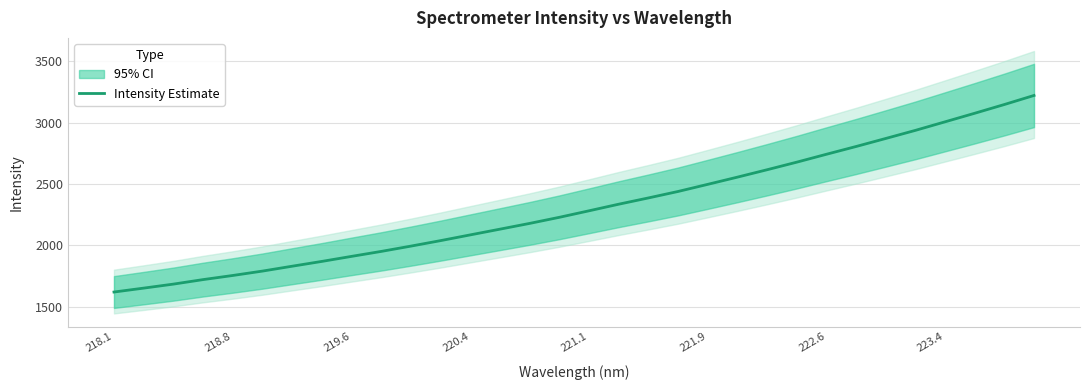

How many values are below 2282?

16